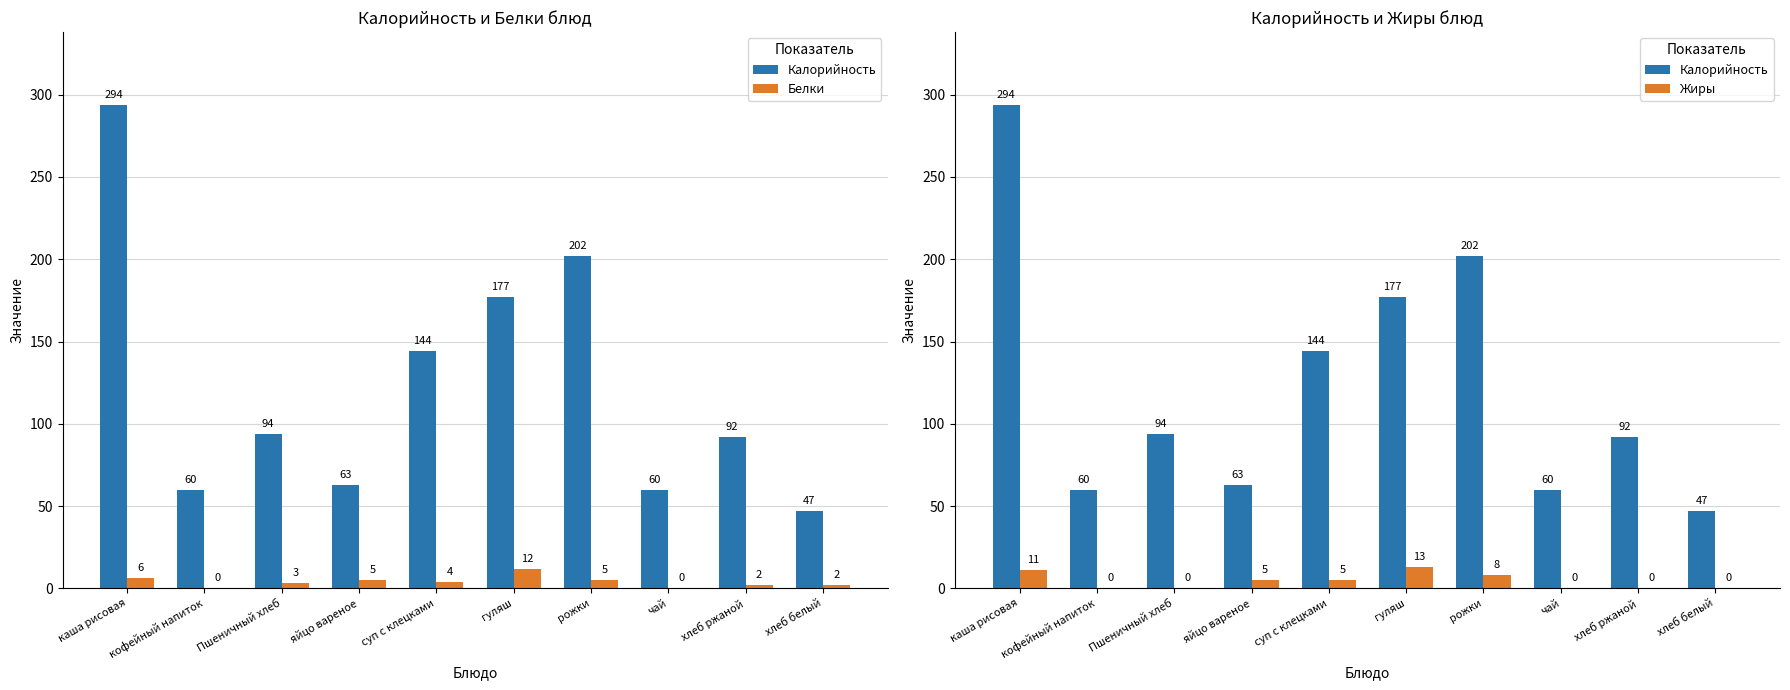

What is the sum of all Калорийность values?

1233